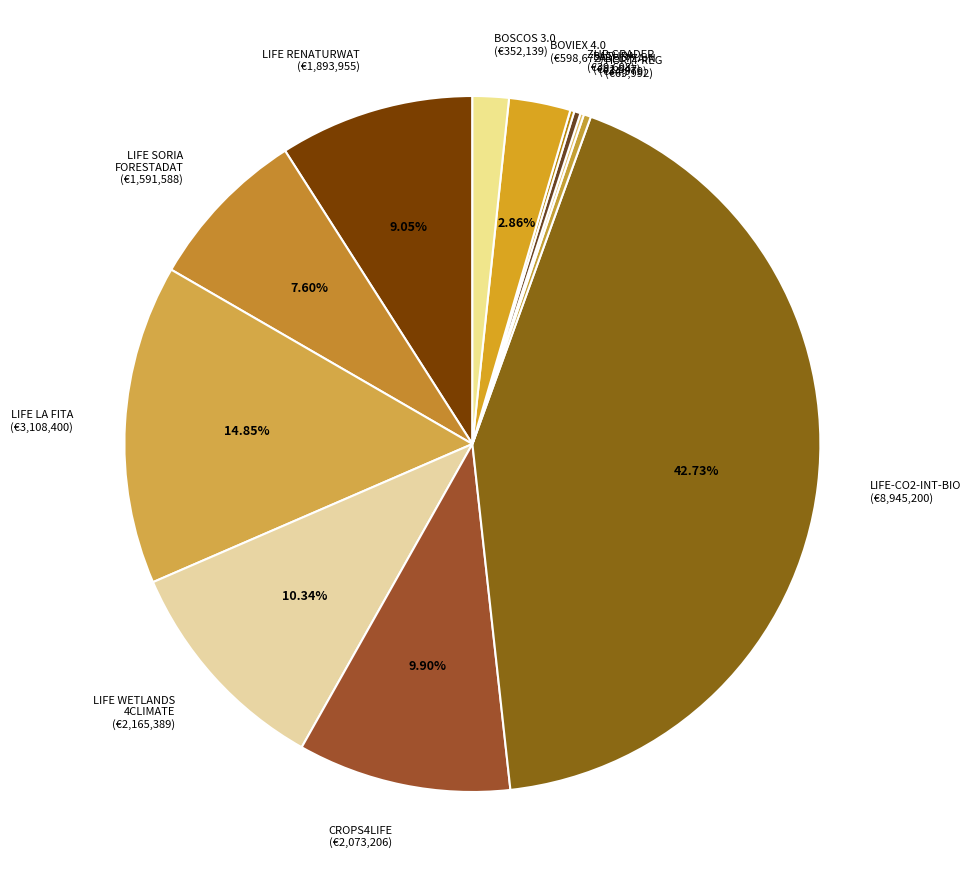

What is the ratio of the value at LIFE LA FITA (€3,108,400) to the value at BATURA (€61,847)?

50.3